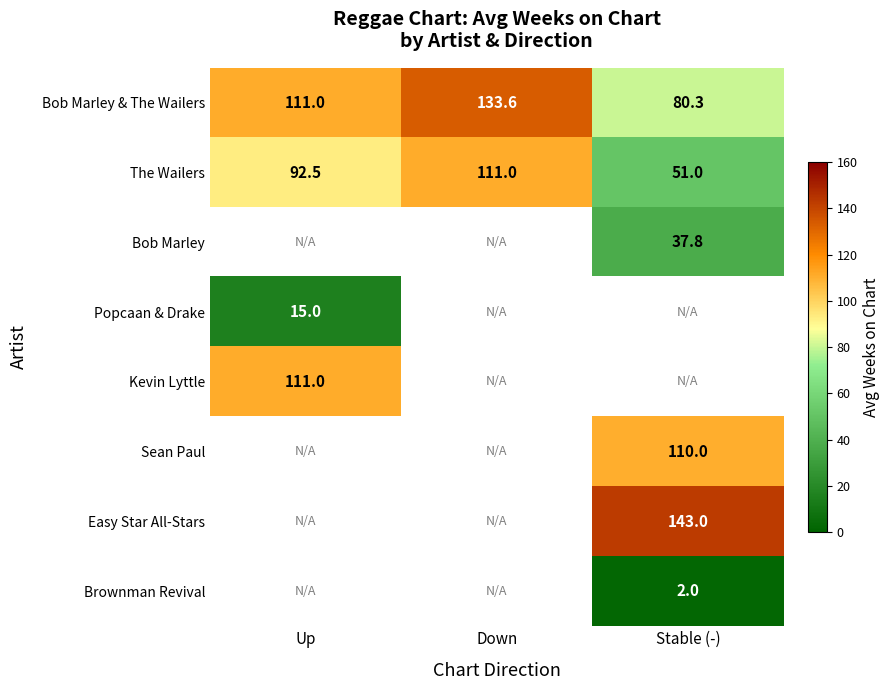

How many data points does each series have?

3